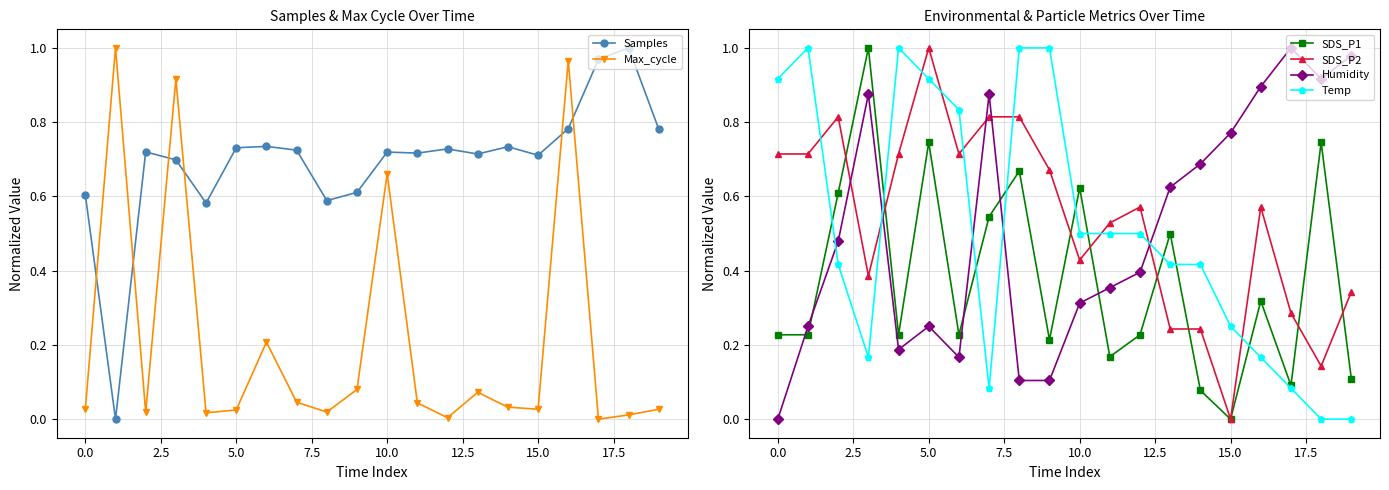

True or false: Max_cycle has more than 2 points higher than both neighbors.

True